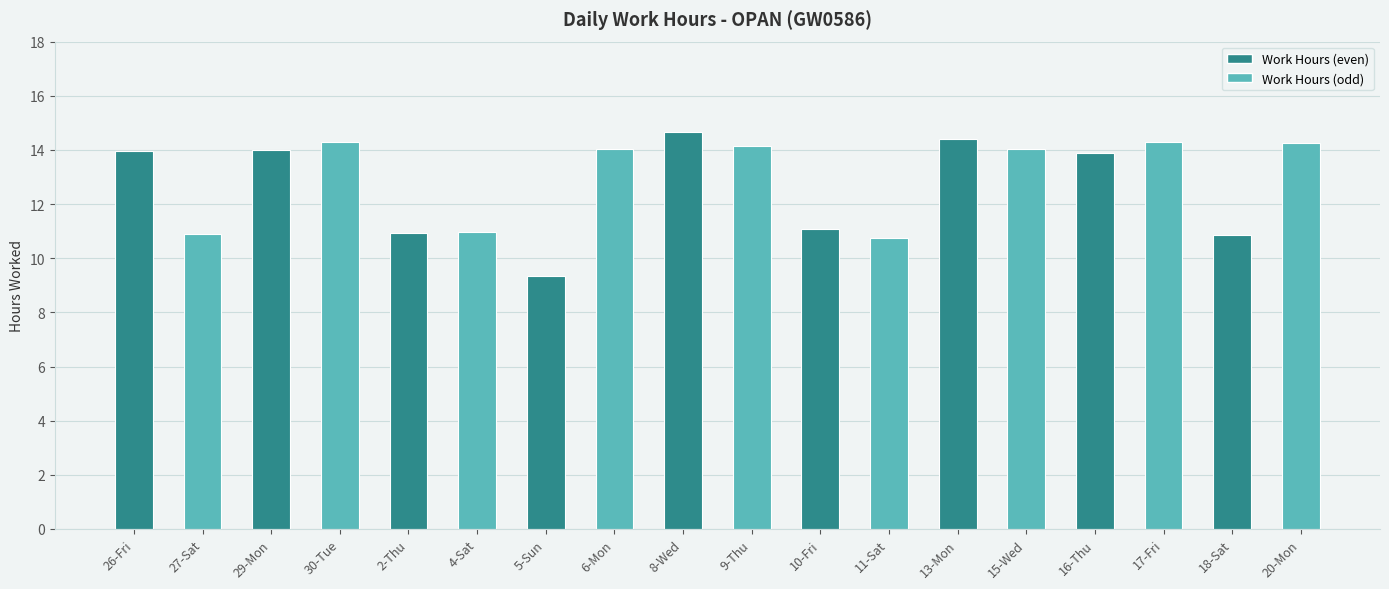

Is it true that the value at 6-Mon is 23.5?

False